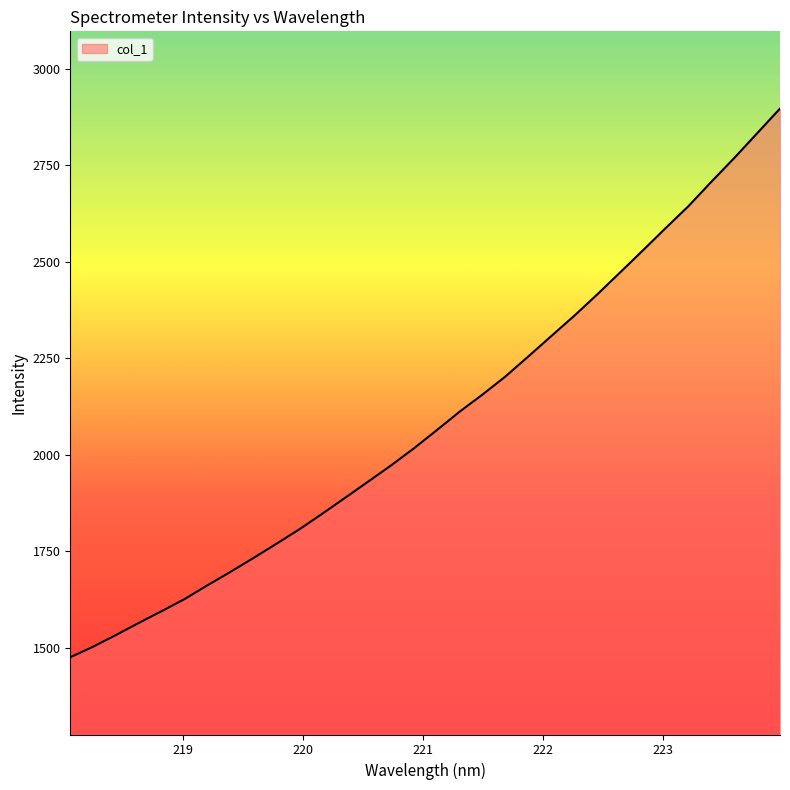

What is the difference between the maximum and minimum values?

1420.9